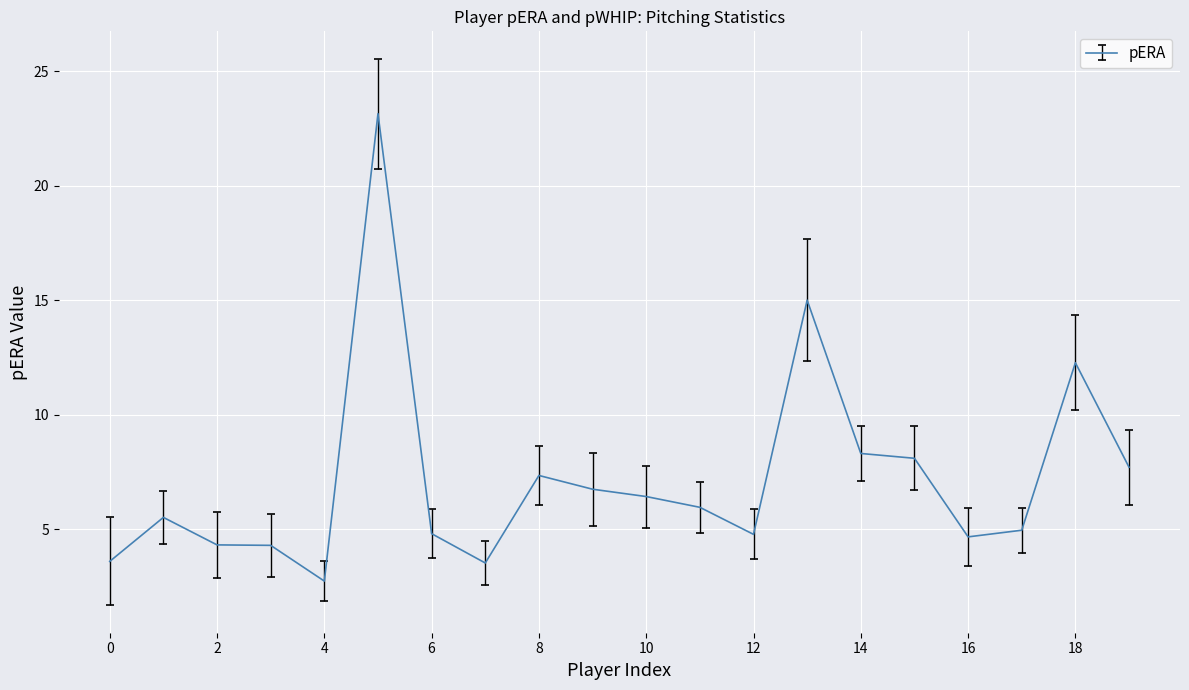

What is the smallest value displayed?

2.7